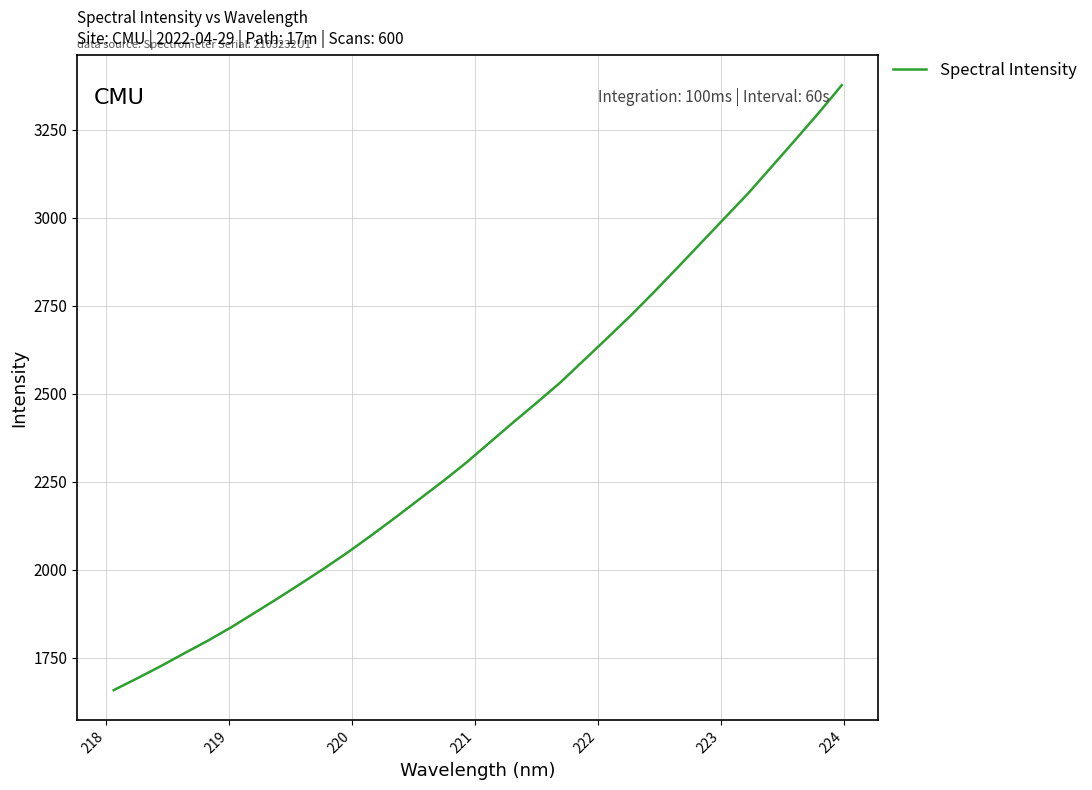

What is the greatest value displayed?

3376.7